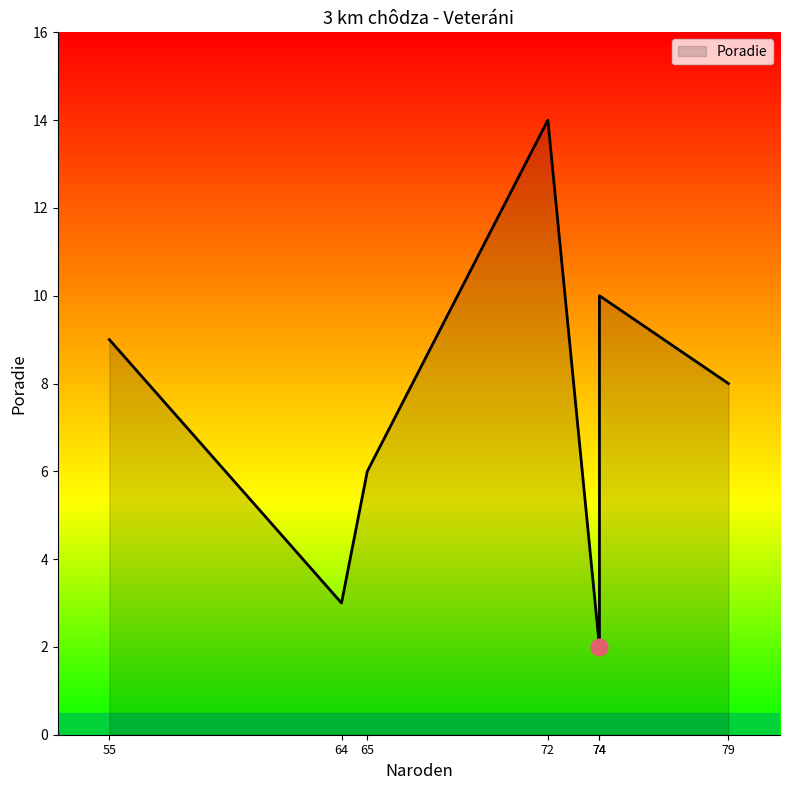

What is the label of the 6th point from the right?

64